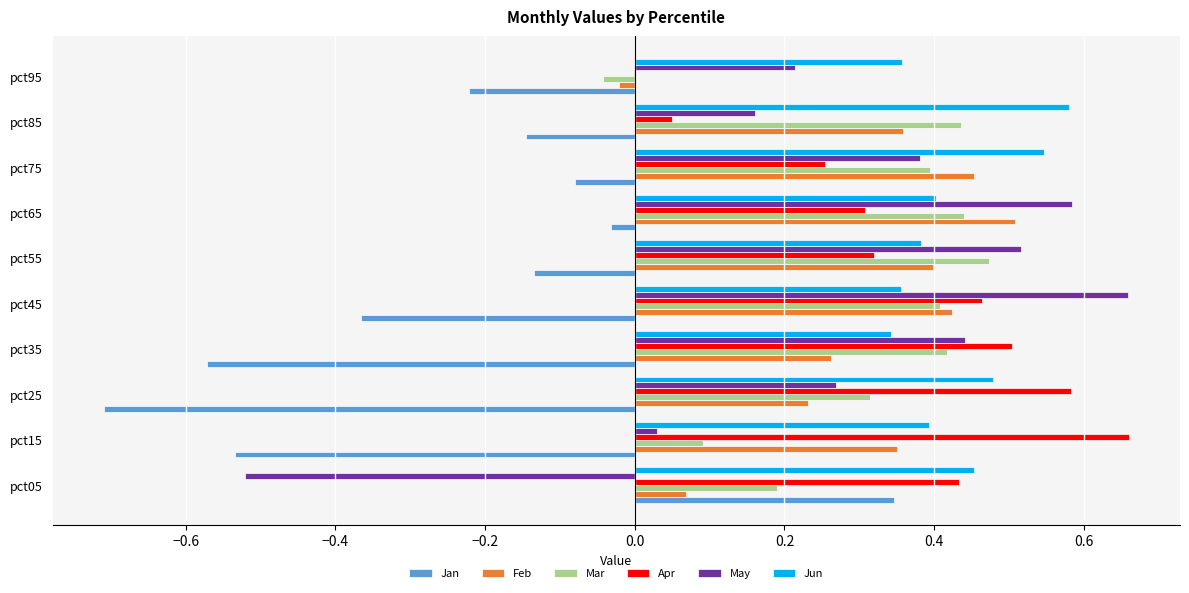

What is the sum of the Apr values at pct75 and pct35?

0.8